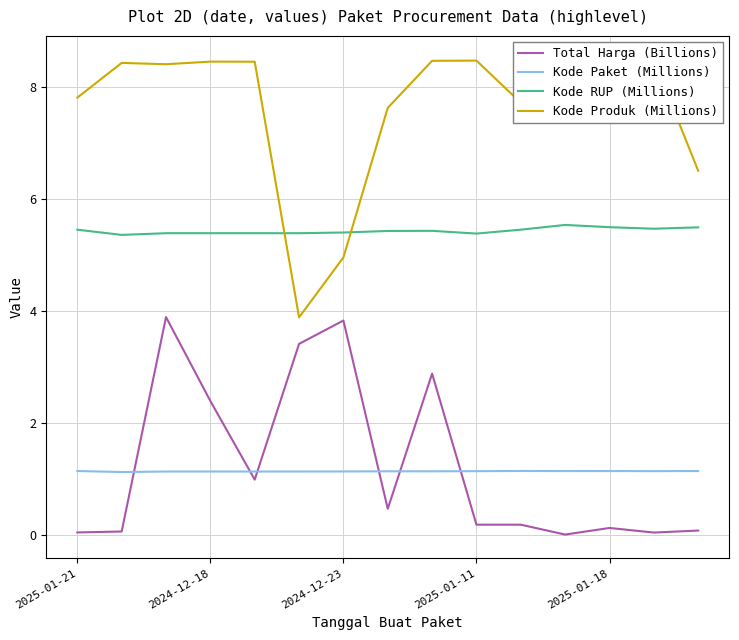

Read the Kode Paket (Millions) value at 8.

1.1